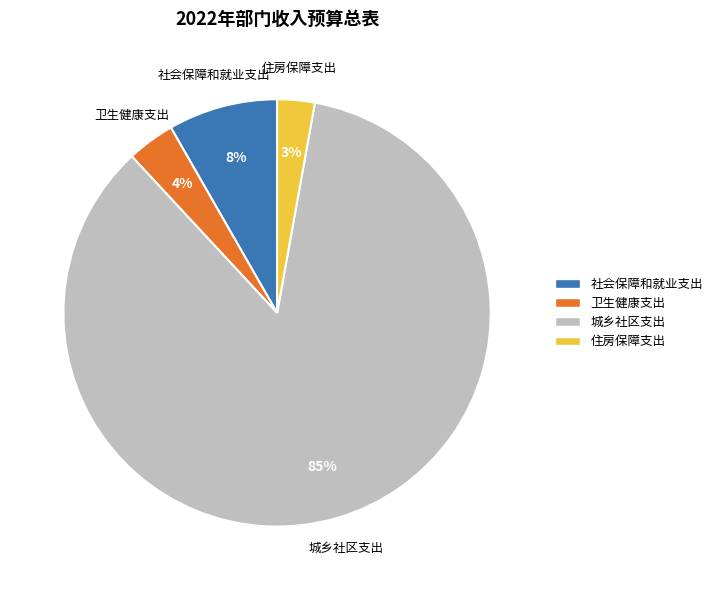

Which category has the smallest portion of the pie?

住房保障支出